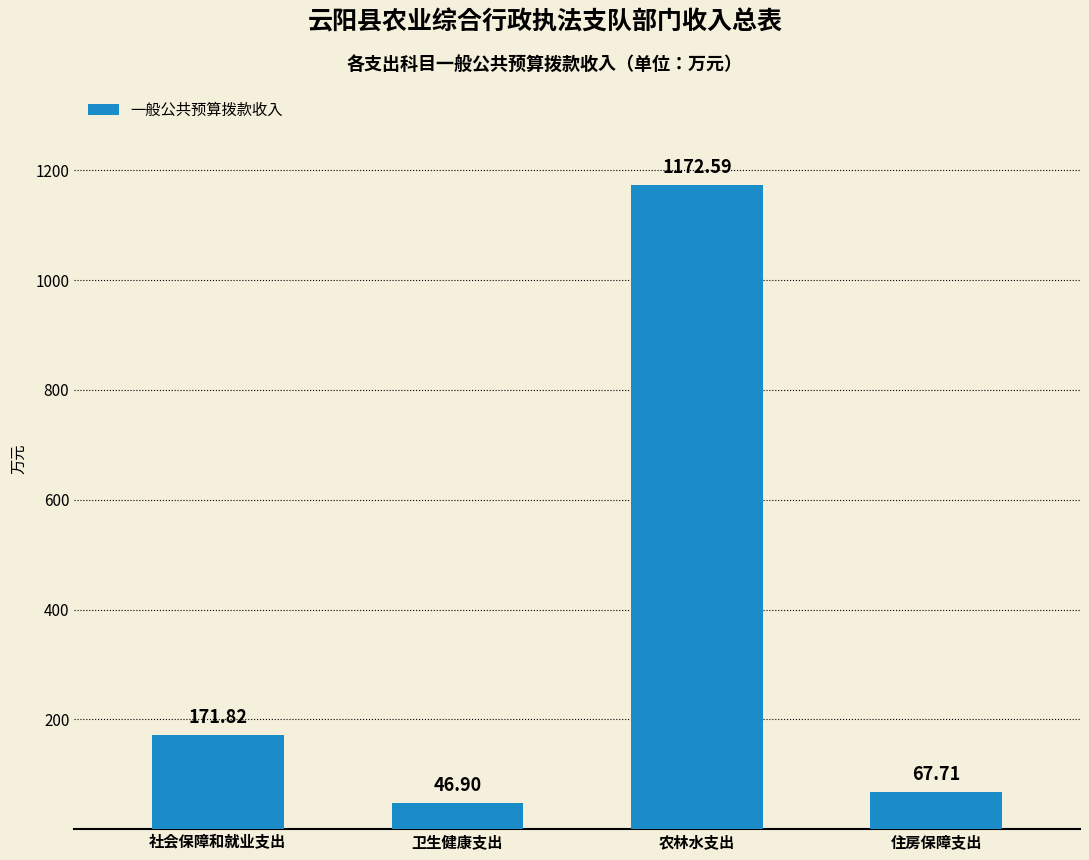

What is the change in value from 社会保障和就业支出 to 卫生健康支出?

-124.9